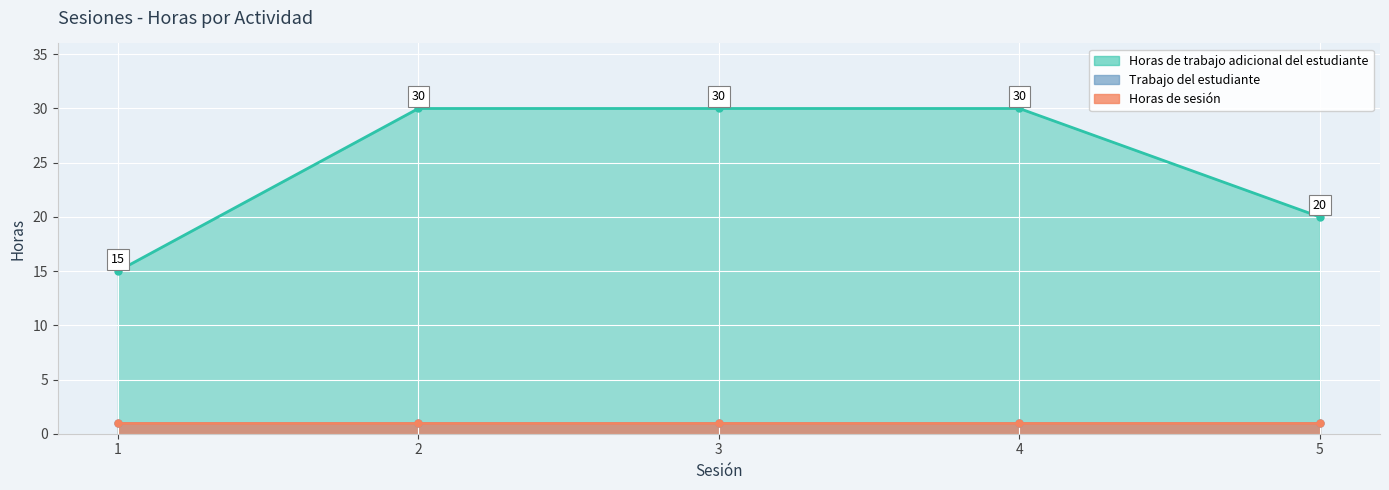

How many data points does each series have?

5